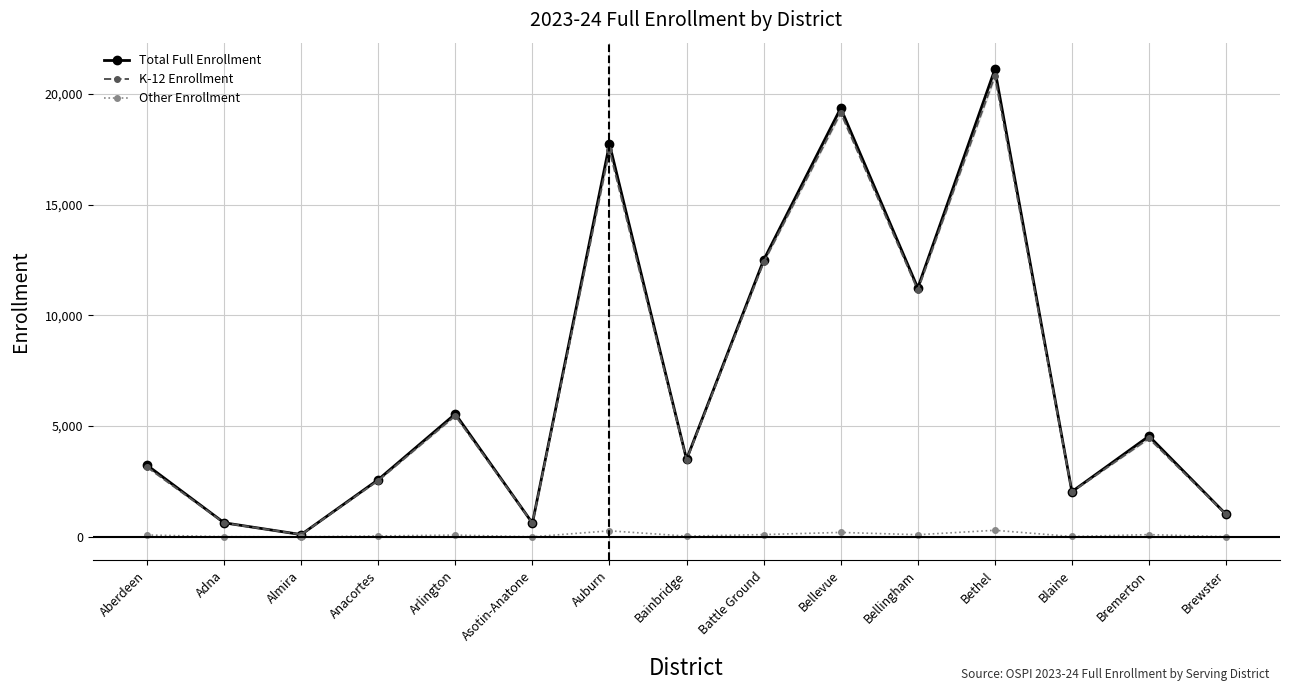

What is the difference between the maximum and minimum values in the K-12 Enrollment series?

20698.1